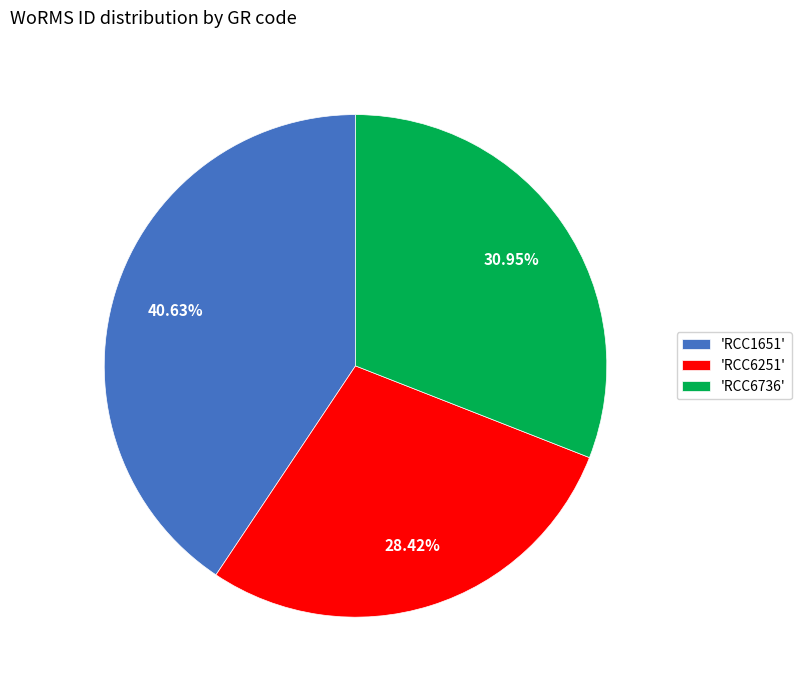

Rank the categories by value from lowest to highest.

'RCC6251', 'RCC6736', 'RCC1651'